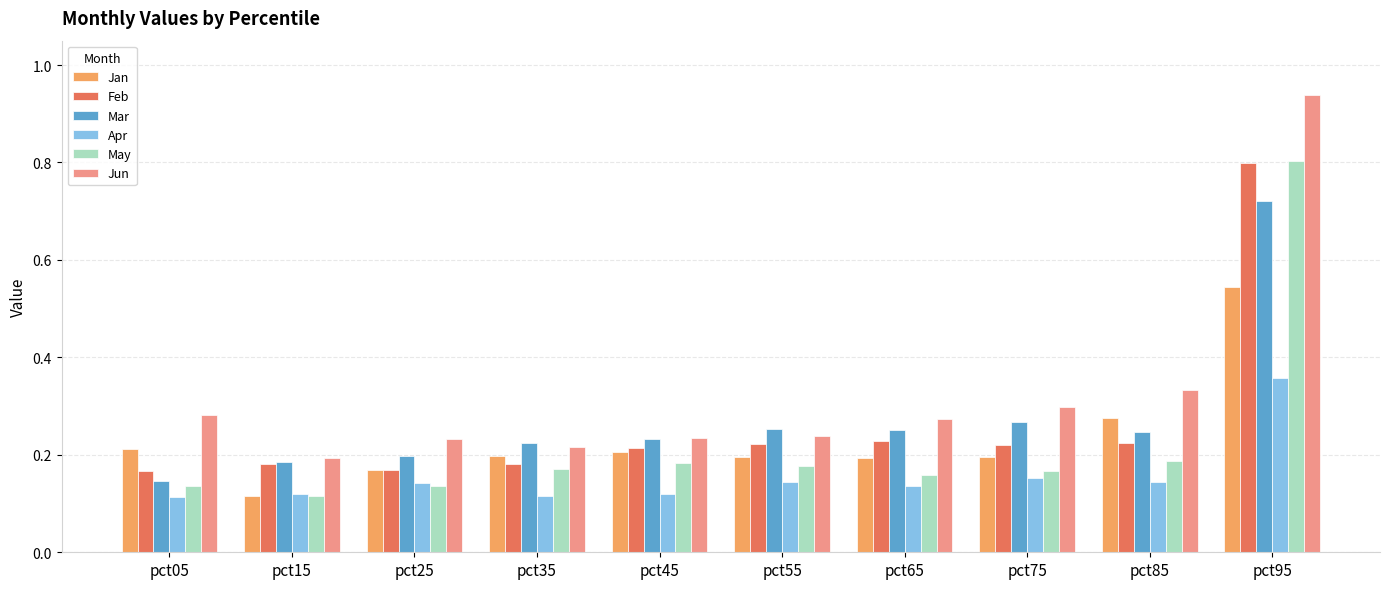

What is the total value across all series at pct05?

1.1